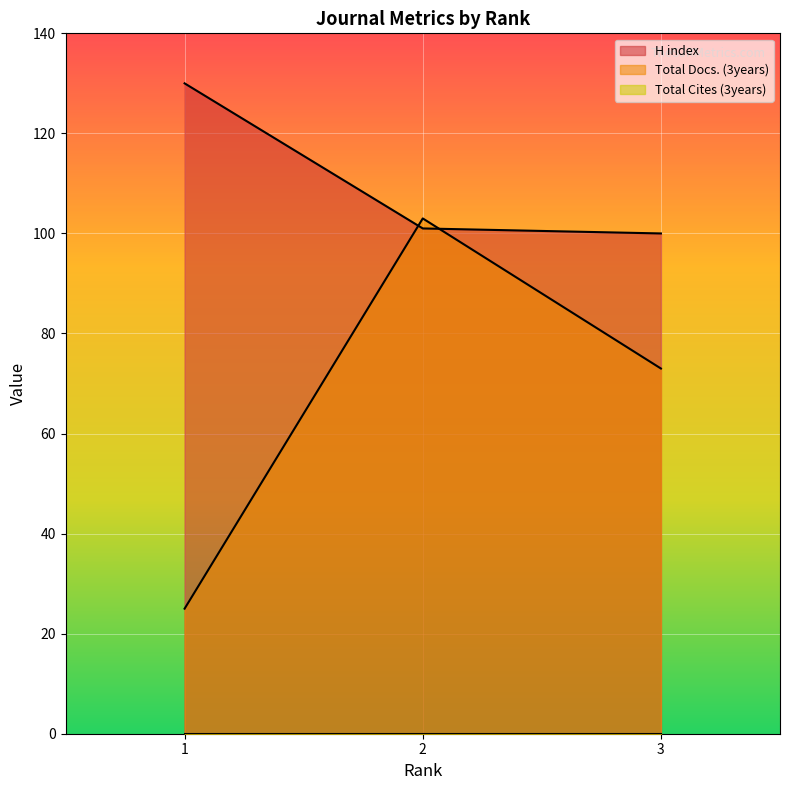

What is the difference between the maximum and second lowest values in the H index series?

29